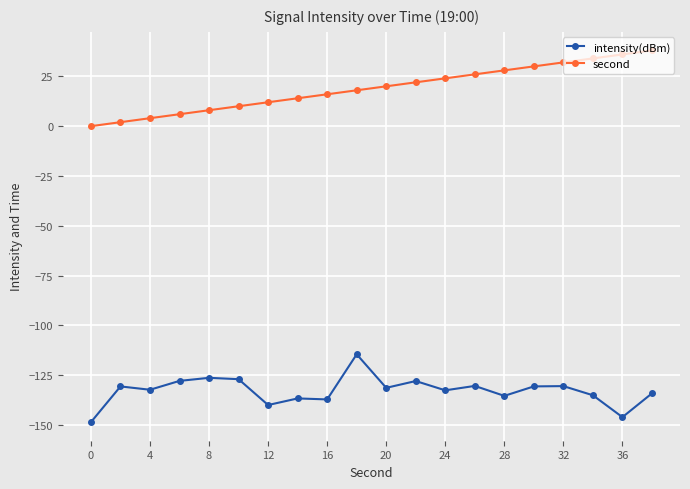

Which series has the largest range (max minus min)?

second